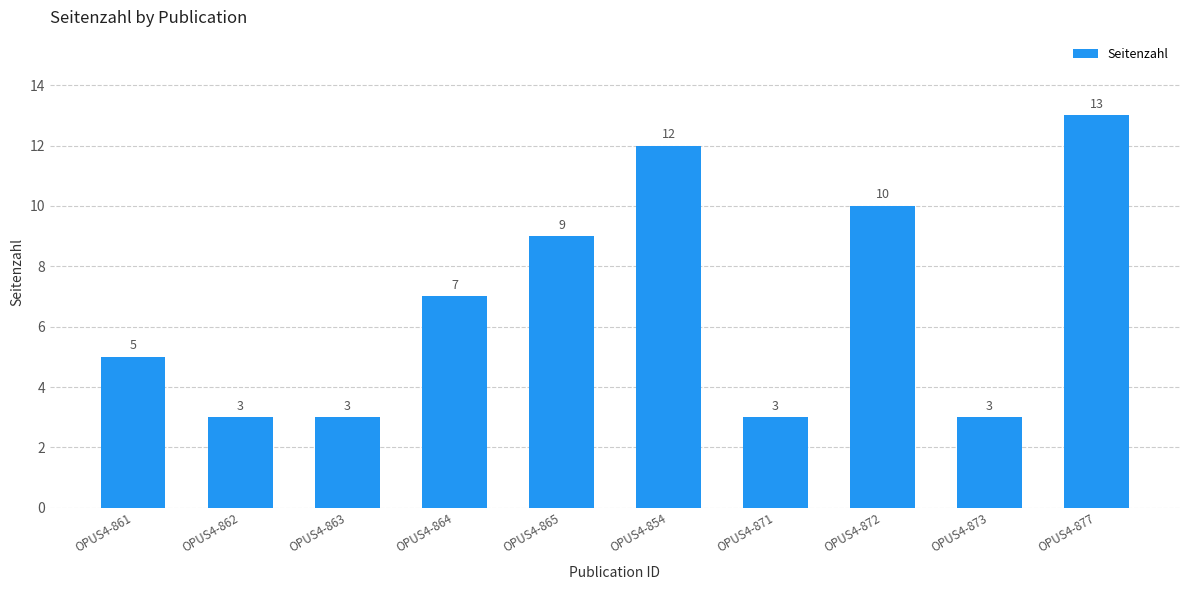

Reading right to left, extract all data points from this chart.

OPUS4-877=13	OPUS4-873=3	OPUS4-872=10	OPUS4-871=3	OPUS4-854=12	OPUS4-865=9	OPUS4-864=7	OPUS4-863=3	OPUS4-862=3	OPUS4-861=5